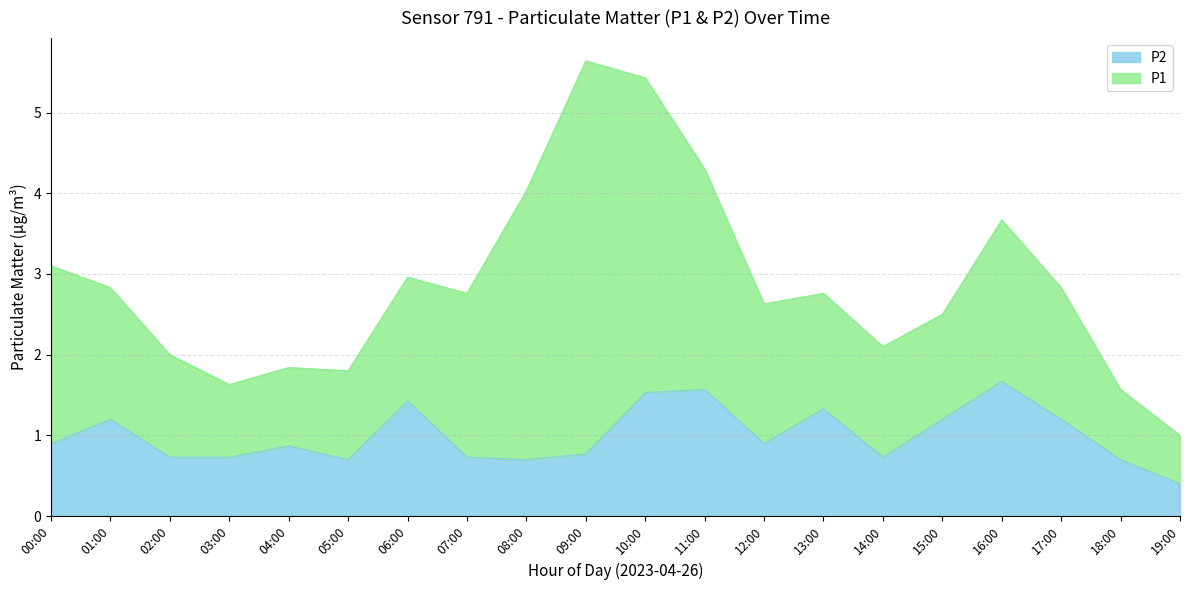

What is the value of the 14th point from the left?

1.3